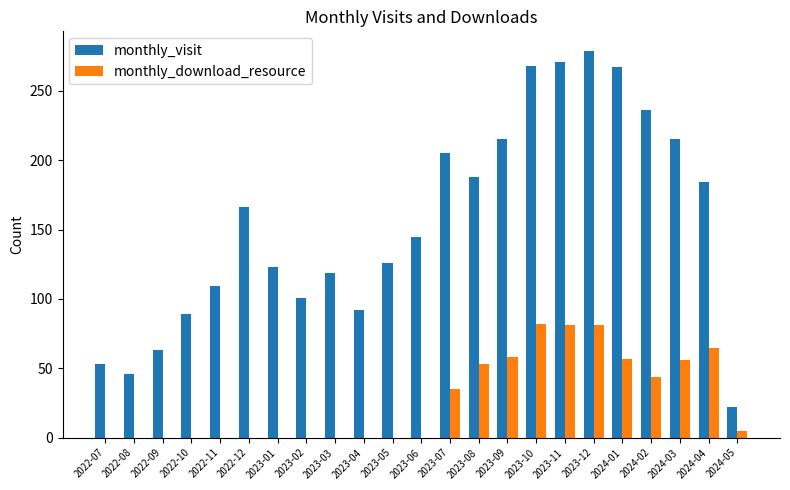

Which series changed the most between 2023-02 and 2023-07?

monthly_visit